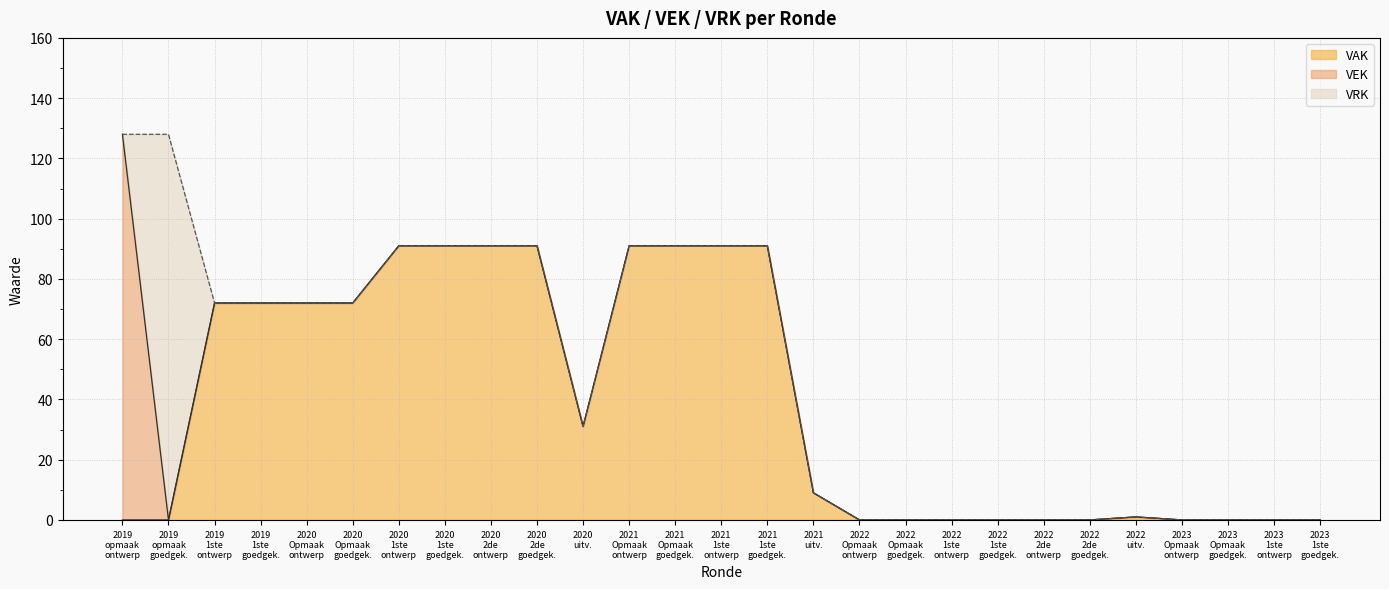

What is the maximum value for VAK?

91